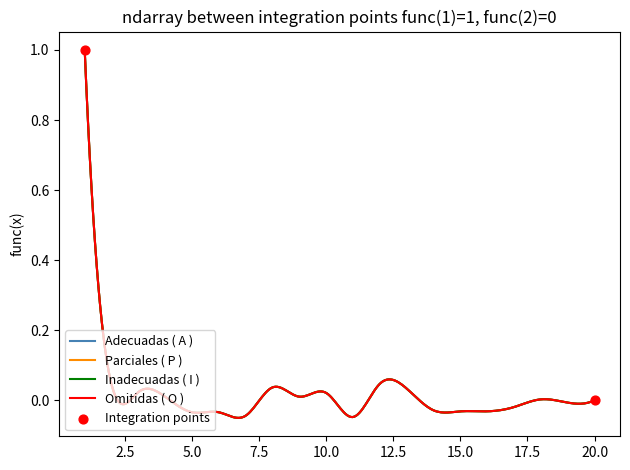

Does the chart have visible grid lines?

No